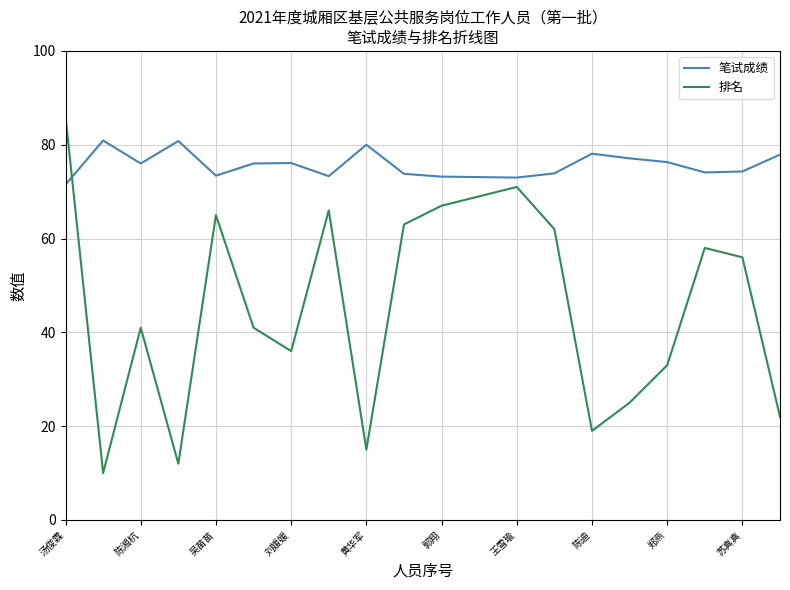

True or false: 笔试成绩 has more than 1 points higher than both neighbors.

True